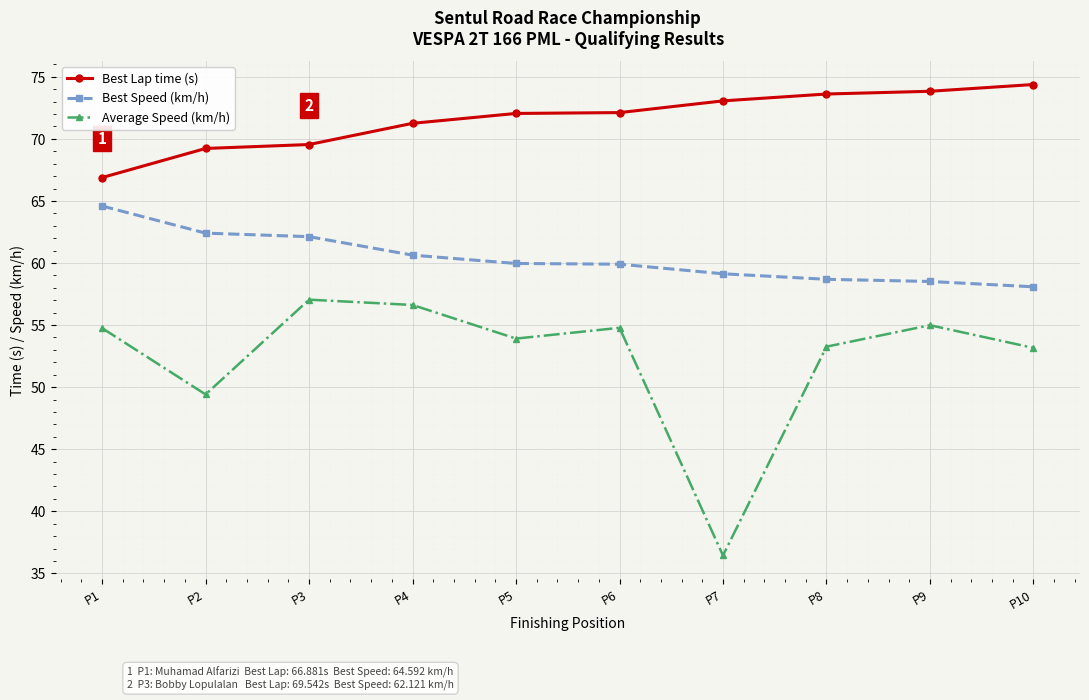

The Best Lap time (s) series shows 126.5 at P9. True or false?

False